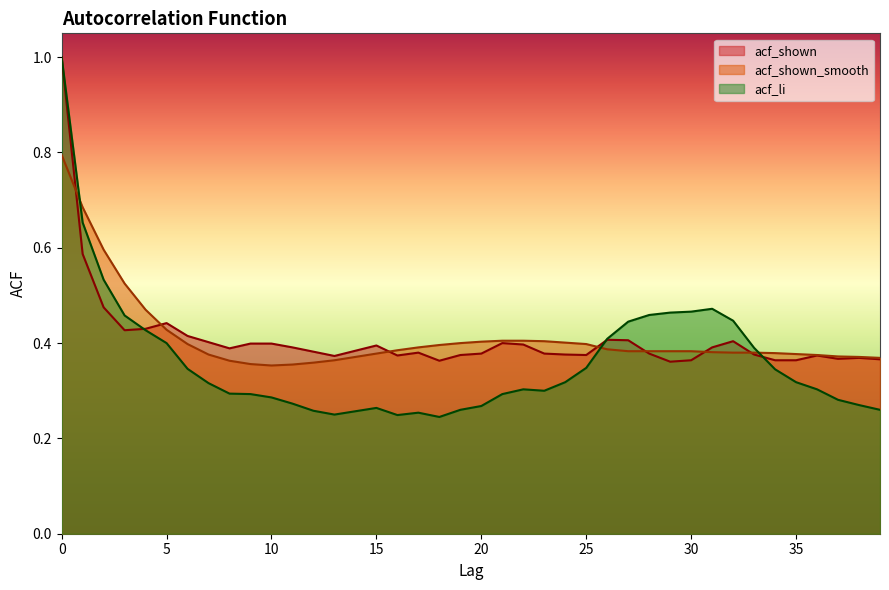

How many lines are shown in the chart?

3